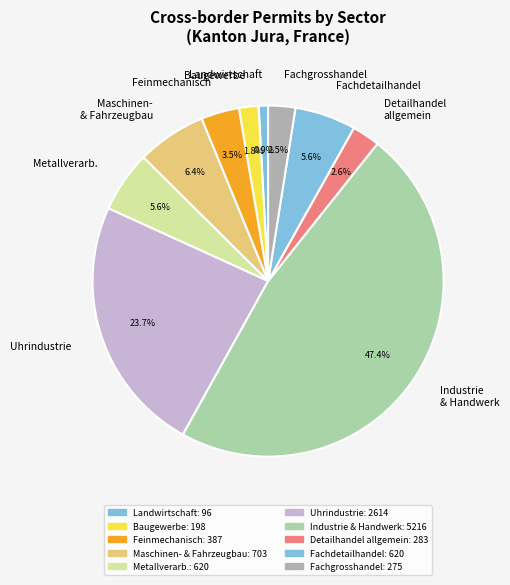

What is the ratio of the value at Uhrindustrie to the value at Fachdetailhandel?

4.2